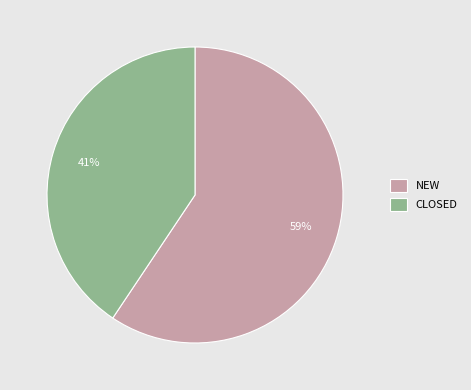

To the nearest percent, what portion does CLOSED represent?

41%